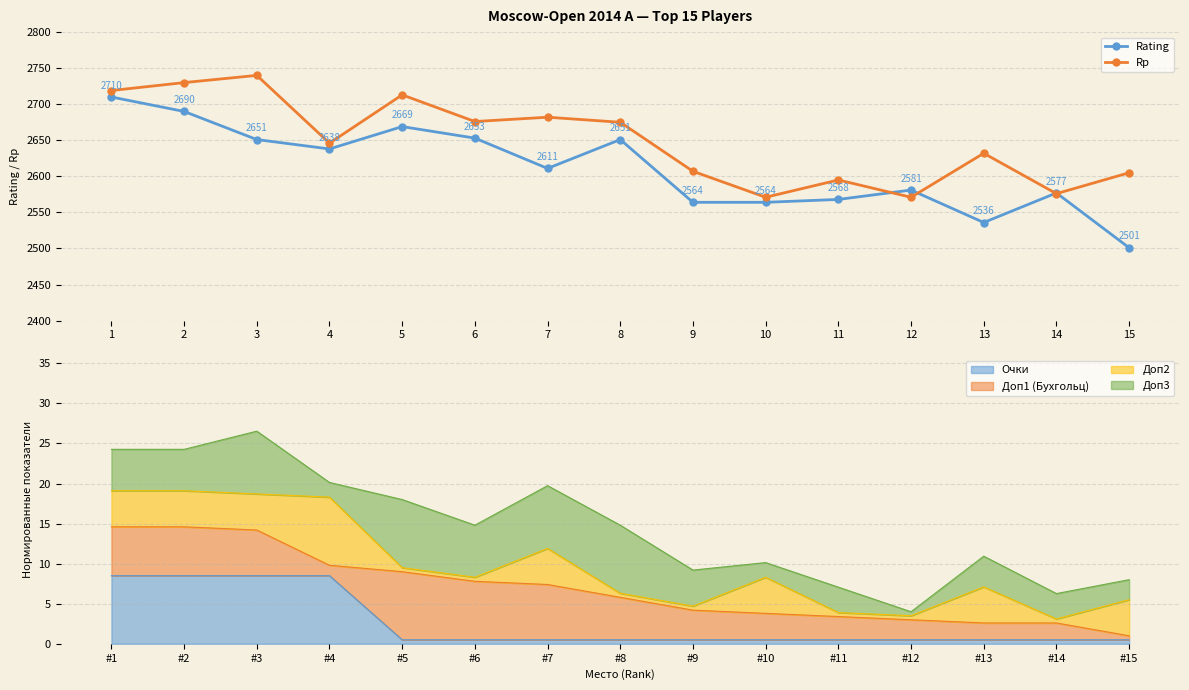

How many values in the Rp series exceed 2646?

7